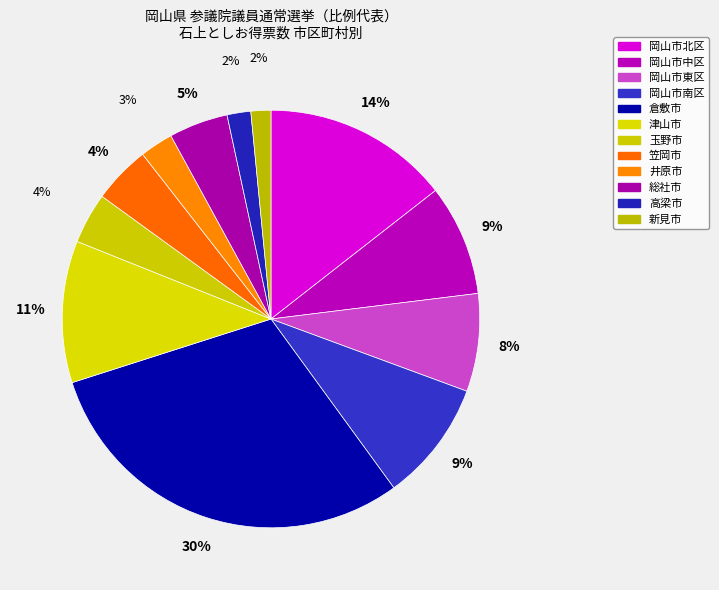

Does 新見市 represent more than half of the total?

No